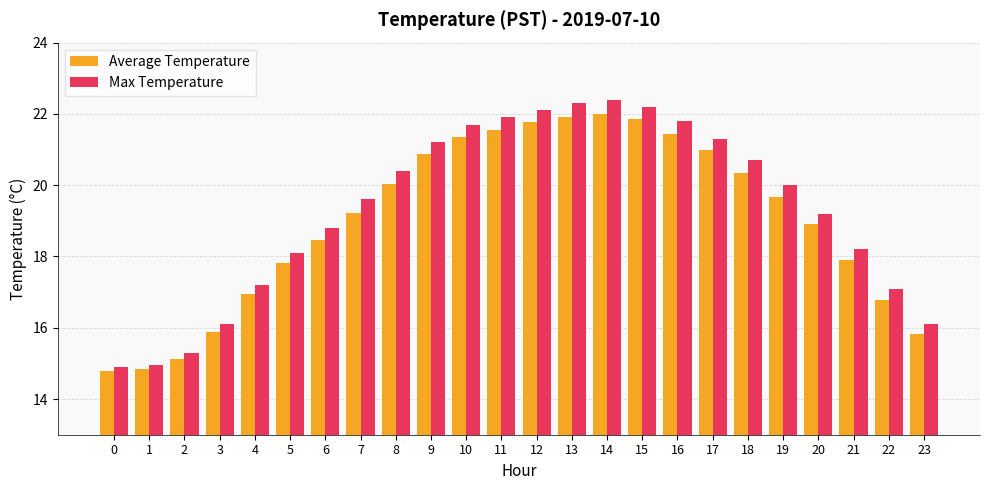

True or false: Max Temperature has a value of 25.1 at 6.

False